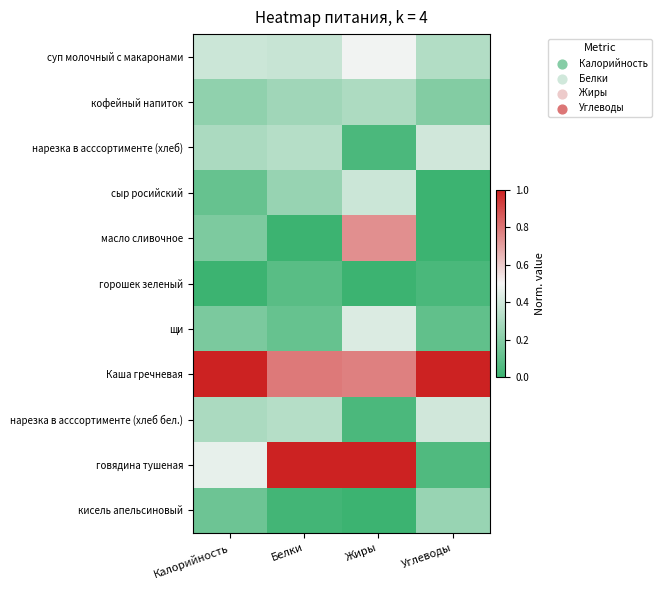

How many categories are shown in the chart?

4